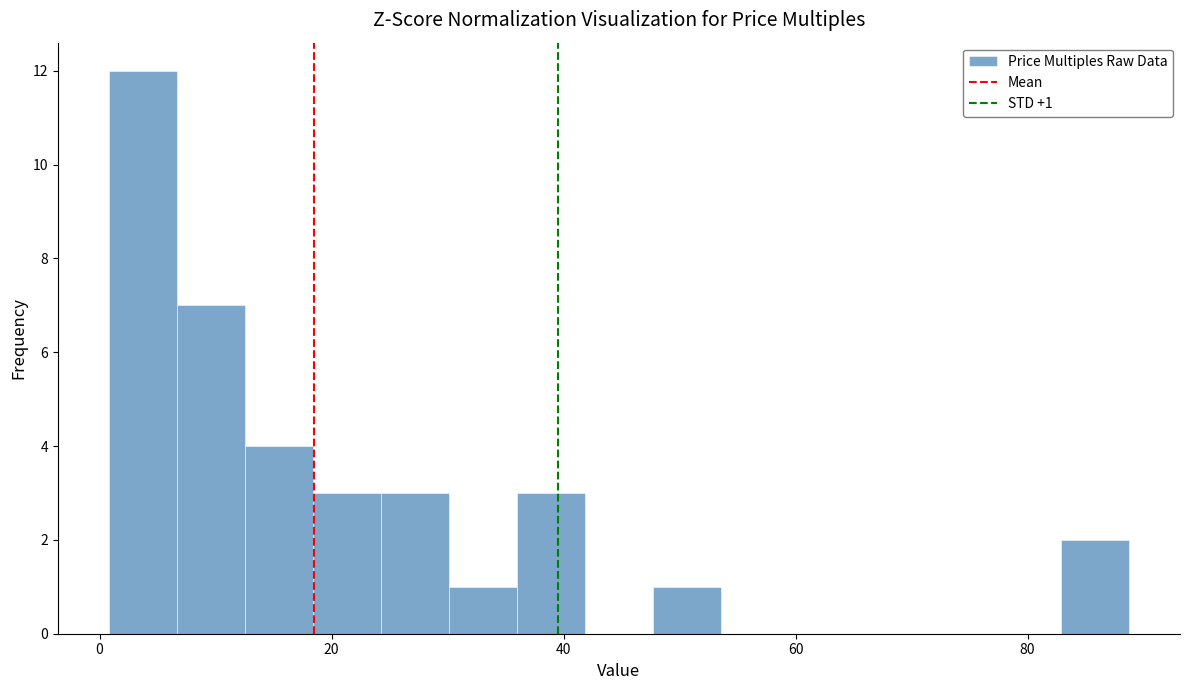

Read against the x-axis, roughly where is the centre of the tallest bar?

4